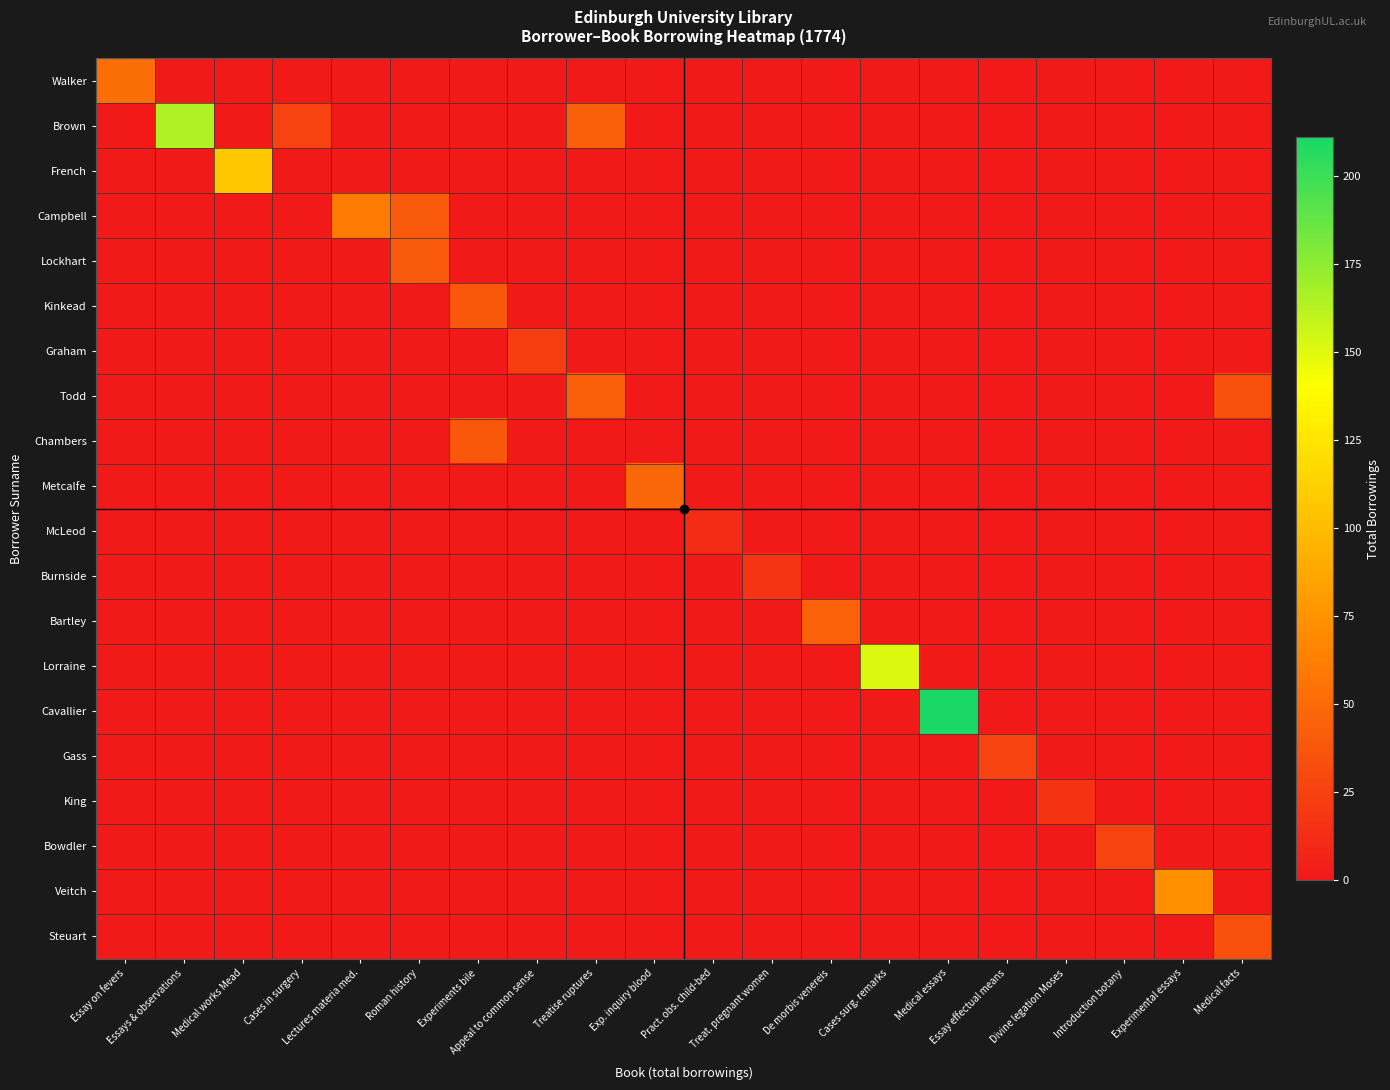

Reading right to left, transcribe all the data shown in this chart.

Walker: Medical facts=0	Experimental essays=0	Introduction botany=0	Divine legation Moses=0	Essay effectual means=0	Medical essays=0	Cases surg. remarks=0	De morbis venereis=0	Treat. pregnant women=0	Pract. obs. child-bed=0	Exp. inquiry blood=0	Treatise ruptures=0	Appeal to common sense=0	Experiments bile=0	Roman history=0	Lectures materia med.=0	Cases in surgery=0	Medical works Mead=0	Essays & observations=0	Essay on fevers=53
Brown: Medical facts=0	Experimental essays=0	Introduction botany=0	Divine legation Moses=0	Essay effectual means=0	Medical essays=0	Cases surg. remarks=0	De morbis venereis=0	Treat. pregnant women=0	Pract. obs. child-bed=0	Exp. inquiry blood=0	Treatise ruptures=43	Appeal to common sense=0	Experiments bile=0	Roman history=0	Lectures materia med.=0	Cases in surgery=26	Medical works Mead=0	Essays & observations=165	Essay on fevers=0
French: Medical facts=0	Experimental essays=0	Introduction botany=0	Divine legation Moses=0	Essay effectual means=0	Medical essays=0	Cases surg. remarks=0	De morbis venereis=0	Treat. pregnant women=0	Pract. obs. child-bed=0	Exp. inquiry blood=0	Treatise ruptures=0	Appeal to common sense=0	Experiments bile=0	Roman history=0	Lectures materia med.=0	Cases in surgery=0	Medical works Mead=107	Essays & observations=0	Essay on fevers=0
Campbell: Medical facts=0	Experimental essays=0	Introduction botany=0	Divine legation Moses=0	Essay effectual means=0	Medical essays=0	Cases surg. remarks=0	De morbis venereis=0	Treat. pregnant women=0	Pract. obs. child-bed=0	Exp. inquiry blood=0	Treatise ruptures=0	Appeal to common sense=0	Experiments bile=0	Roman history=40	Lectures materia med.=60	Cases in surgery=0	Medical works Mead=0	Essays & observations=0	Essay on fevers=0
Lockhart: Medical facts=0	Experimental essays=0	Introduction botany=0	Divine legation Moses=0	Essay effectual means=0	Medical essays=0	Cases surg. remarks=0	De morbis venereis=0	Treat. pregnant women=0	Pract. obs. child-bed=0	Exp. inquiry blood=0	Treatise ruptures=0	Appeal to common sense=0	Experiments bile=0	Roman history=40	Lectures materia med.=0	Cases in surgery=0	Medical works Mead=0	Essays & observations=0	Essay on fevers=0
Kinkead: Medical facts=0	Experimental essays=0	Introduction botany=0	Divine legation Moses=0	Essay effectual means=0	Medical essays=0	Cases surg. remarks=0	De morbis venereis=0	Treat. pregnant women=0	Pract. obs. child-bed=0	Exp. inquiry blood=0	Treatise ruptures=0	Appeal to common sense=0	Experiments bile=39	Roman history=0	Lectures materia med.=0	Cases in surgery=0	Medical works Mead=0	Essays & observations=0	Essay on fevers=0
Graham: Medical facts=0	Experimental essays=0	Introduction botany=0	Divine legation Moses=0	Essay effectual means=0	Medical essays=0	Cases surg. remarks=0	De morbis venereis=0	Treat. pregnant women=0	Pract. obs. child-bed=0	Exp. inquiry blood=0	Treatise ruptures=0	Appeal to common sense=22	Experiments bile=0	Roman history=0	Lectures materia med.=0	Cases in surgery=0	Medical works Mead=0	Essays & observations=0	Essay on fevers=0
Todd: Medical facts=33	Experimental essays=0	Introduction botany=0	Divine legation Moses=0	Essay effectual means=0	Medical essays=0	Cases surg. remarks=0	De morbis venereis=0	Treat. pregnant women=0	Pract. obs. child-bed=0	Exp. inquiry blood=0	Treatise ruptures=43	Appeal to common sense=0	Experiments bile=0	Roman history=0	Lectures materia med.=0	Cases in surgery=0	Medical works Mead=0	Essays & observations=0	Essay on fevers=0
Chambers: Medical facts=0	Experimental essays=0	Introduction botany=0	Divine legation Moses=0	Essay effectual means=0	Medical essays=0	Cases surg. remarks=0	De morbis venereis=0	Treat. pregnant women=0	Pract. obs. child-bed=0	Exp. inquiry blood=0	Treatise ruptures=0	Appeal to common sense=0	Experiments bile=39	Roman history=0	Lectures materia med.=0	Cases in surgery=0	Medical works Mead=0	Essays & observations=0	Essay on fevers=0
Metcalfe: Medical facts=0	Experimental essays=0	Introduction botany=0	Divine legation Moses=0	Essay effectual means=0	Medical essays=0	Cases surg. remarks=0	De morbis venereis=0	Treat. pregnant women=0	Pract. obs. child-bed=0	Exp. inquiry blood=48	Treatise ruptures=0	Appeal to common sense=0	Experiments bile=0	Roman history=0	Lectures materia med.=0	Cases in surgery=0	Medical works Mead=0	Essays & observations=0	Essay on fevers=0
McLeod: Medical facts=0	Experimental essays=0	Introduction botany=0	Divine legation Moses=0	Essay effectual means=0	Medical essays=0	Cases surg. remarks=0	De morbis venereis=0	Treat. pregnant women=0	Pract. obs. child-bed=12	Exp. inquiry blood=0	Treatise ruptures=0	Appeal to common sense=0	Experiments bile=0	Roman history=0	Lectures materia med.=0	Cases in surgery=0	Medical works Mead=0	Essays & observations=0	Essay on fevers=0
Burnside: Medical facts=0	Experimental essays=0	Introduction botany=0	Divine legation Moses=0	Essay effectual means=0	Medical essays=0	Cases surg. remarks=0	De morbis venereis=0	Treat. pregnant women=17	Pract. obs. child-bed=0	Exp. inquiry blood=0	Treatise ruptures=0	Appeal to common sense=0	Experiments bile=0	Roman history=0	Lectures materia med.=0	Cases in surgery=0	Medical works Mead=0	Essays & observations=0	Essay on fevers=0
Bartley: Medical facts=0	Experimental essays=0	Introduction botany=0	Divine legation Moses=0	Essay effectual means=0	Medical essays=0	Cases surg. remarks=0	De morbis venereis=44	Treat. pregnant women=0	Pract. obs. child-bed=0	Exp. inquiry blood=0	Treatise ruptures=0	Appeal to common sense=0	Experiments bile=0	Roman history=0	Lectures materia med.=0	Cases in surgery=0	Medical works Mead=0	Essays & observations=0	Essay on fevers=0
Lorraine: Medical facts=0	Experimental essays=0	Introduction botany=0	Divine legation Moses=0	Essay effectual means=0	Medical essays=0	Cases surg. remarks=151	De morbis venereis=0	Treat. pregnant women=0	Pract. obs. child-bed=0	Exp. inquiry blood=0	Treatise ruptures=0	Appeal to common sense=0	Experiments bile=0	Roman history=0	Lectures materia med.=0	Cases in surgery=0	Medical works Mead=0	Essays & observations=0	Essay on fevers=0
Cavallier: Medical facts=0	Experimental essays=0	Introduction botany=0	Divine legation Moses=0	Essay effectual means=0	Medical essays=211	Cases surg. remarks=0	De morbis venereis=0	Treat. pregnant women=0	Pract. obs. child-bed=0	Exp. inquiry blood=0	Treatise ruptures=0	Appeal to common sense=0	Experiments bile=0	Roman history=0	Lectures materia med.=0	Cases in surgery=0	Medical works Mead=0	Essays & observations=0	Essay on fevers=0
Gass: Medical facts=0	Experimental essays=0	Introduction botany=0	Divine legation Moses=0	Essay effectual means=26	Medical essays=0	Cases surg. remarks=0	De morbis venereis=0	Treat. pregnant women=0	Pract. obs. child-bed=0	Exp. inquiry blood=0	Treatise ruptures=0	Appeal to common sense=0	Experiments bile=0	Roman history=0	Lectures materia med.=0	Cases in surgery=0	Medical works Mead=0	Essays & observations=0	Essay on fevers=0
King: Medical facts=0	Experimental essays=0	Introduction botany=0	Divine legation Moses=16	Essay effectual means=0	Medical essays=0	Cases surg. remarks=0	De morbis venereis=0	Treat. pregnant women=0	Pract. obs. child-bed=0	Exp. inquiry blood=0	Treatise ruptures=0	Appeal to common sense=0	Experiments bile=0	Roman history=0	Lectures materia med.=0	Cases in surgery=0	Medical works Mead=0	Essays & observations=0	Essay on fevers=0
Bowdler: Medical facts=0	Experimental essays=0	Introduction botany=26	Divine legation Moses=0	Essay effectual means=0	Medical essays=0	Cases surg. remarks=0	De morbis venereis=0	Treat. pregnant women=0	Pract. obs. child-bed=0	Exp. inquiry blood=0	Treatise ruptures=0	Appeal to common sense=0	Experiments bile=0	Roman history=0	Lectures materia med.=0	Cases in surgery=0	Medical works Mead=0	Essays & observations=0	Essay on fevers=0
Veitch: Medical facts=0	Experimental essays=74	Introduction botany=0	Divine legation Moses=0	Essay effectual means=0	Medical essays=0	Cases surg. remarks=0	De morbis venereis=0	Treat. pregnant women=0	Pract. obs. child-bed=0	Exp. inquiry blood=0	Treatise ruptures=0	Appeal to common sense=0	Experiments bile=0	Roman history=0	Lectures materia med.=0	Cases in surgery=0	Medical works Mead=0	Essays & observations=0	Essay on fevers=0
Steuart: Medical facts=33	Experimental essays=0	Introduction botany=0	Divine legation Moses=0	Essay effectual means=0	Medical essays=0	Cases surg. remarks=0	De morbis venereis=0	Treat. pregnant women=0	Pract. obs. child-bed=0	Exp. inquiry blood=0	Treatise ruptures=0	Appeal to common sense=0	Experiments bile=0	Roman history=0	Lectures materia med.=0	Cases in surgery=0	Medical works Mead=0	Essays & observations=0	Essay on fevers=0